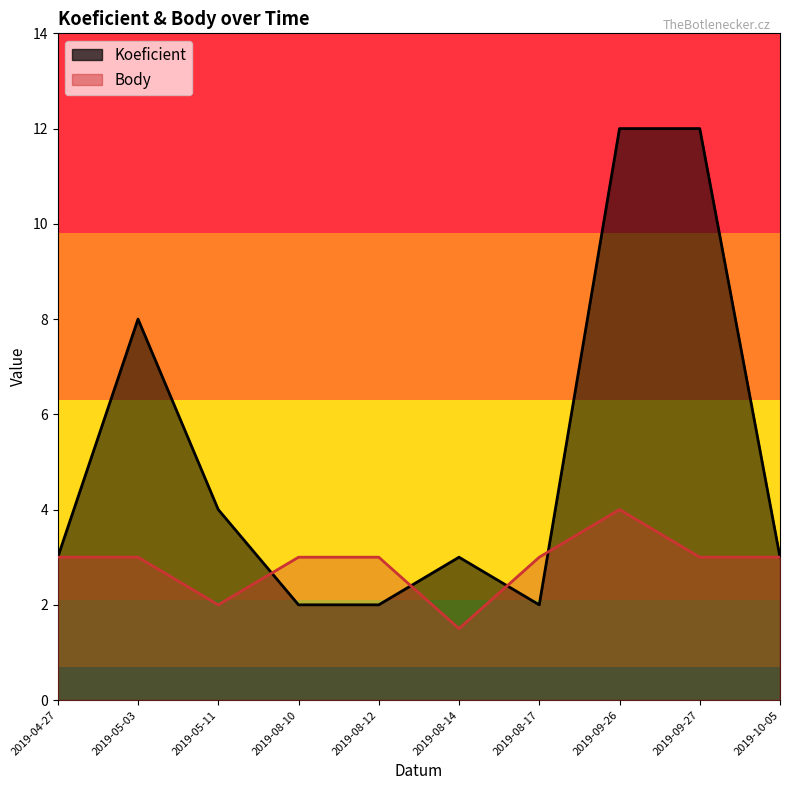

What is the difference between the second highest and minimum values in the Body series?

1.5